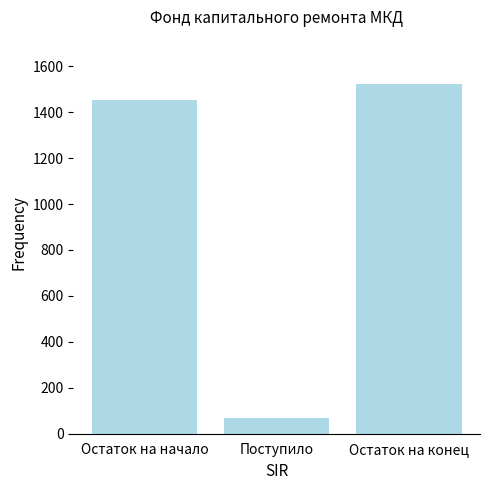

List the labels in order of value, largest first.

Остаток на конец, Остаток на начало, Поступило